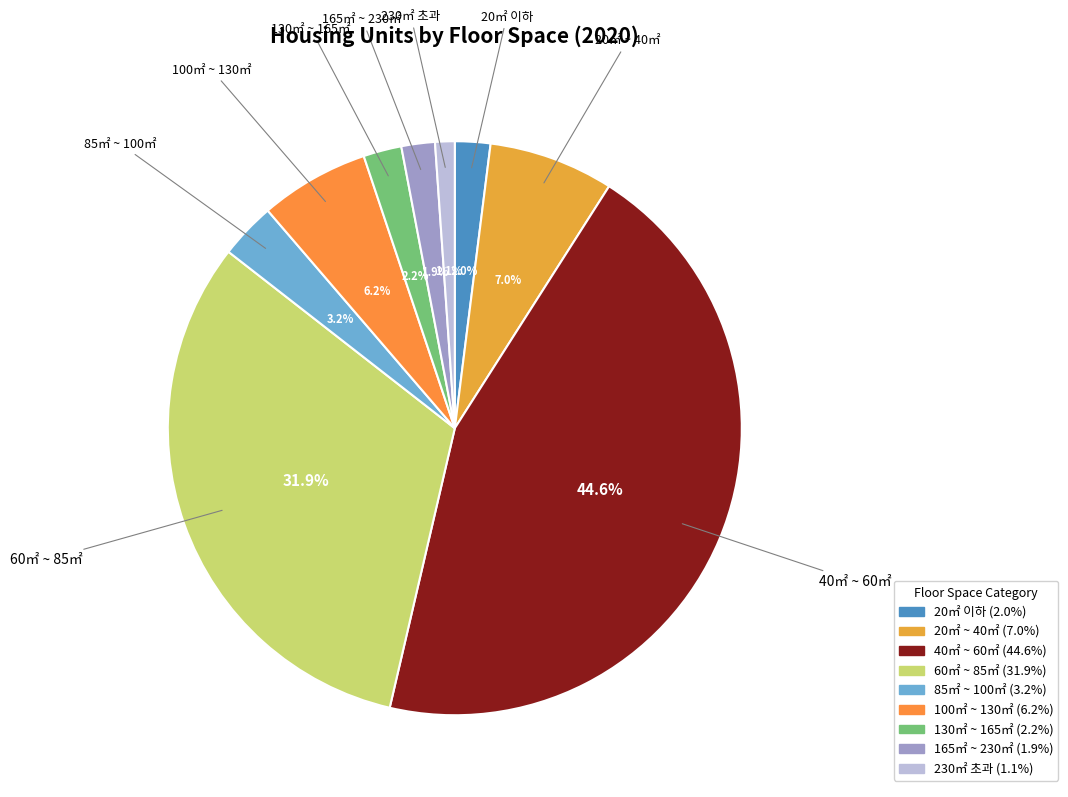

To the nearest percent, what is the combined percentage of 130㎡ ~ 165㎡ and 100㎡ ~ 130㎡?

8%